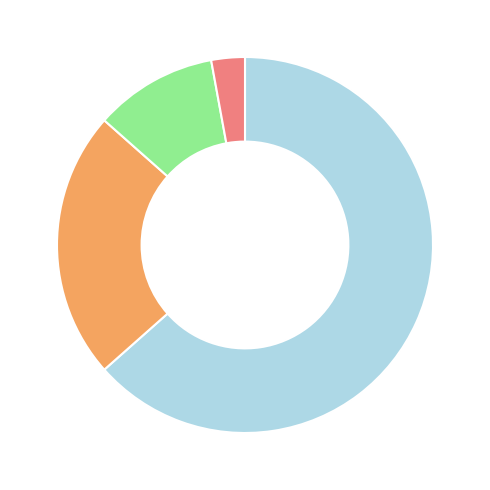

Is there any slice that represents more than half of the pie?

Yes